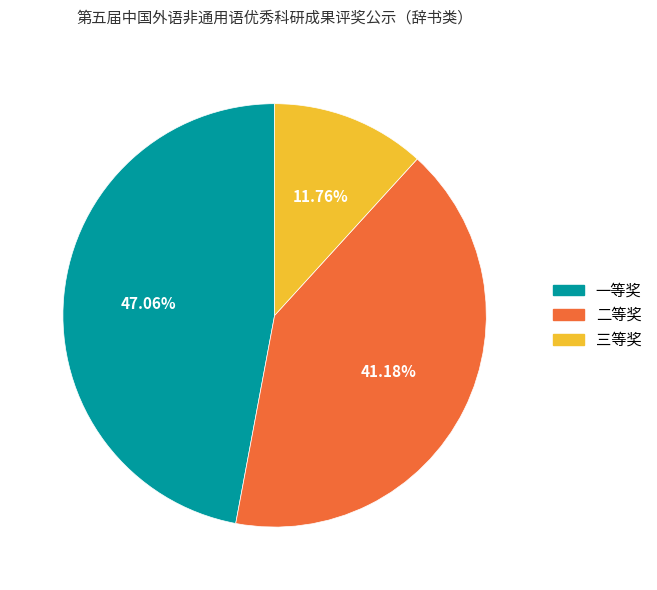

To the nearest percent, what percentage of the pie is 一等奖?

47%